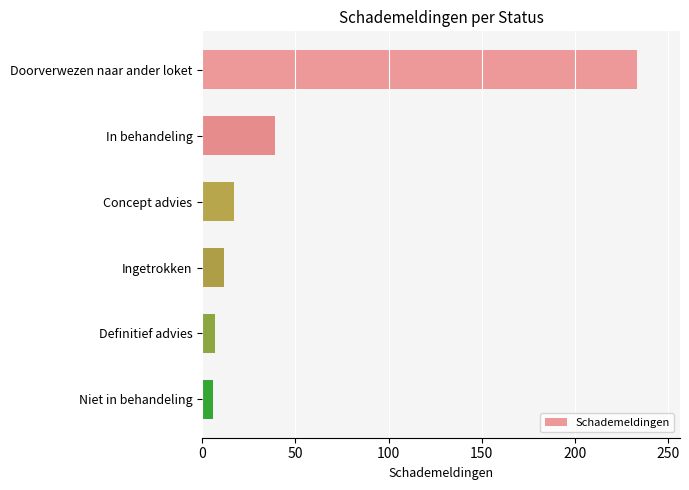

At which label is the value closest to 119?

In behandeling